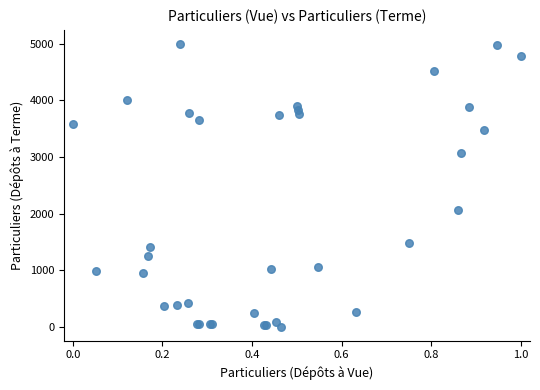

What Y value in the scatter plot is closest to 2498?

2059.5